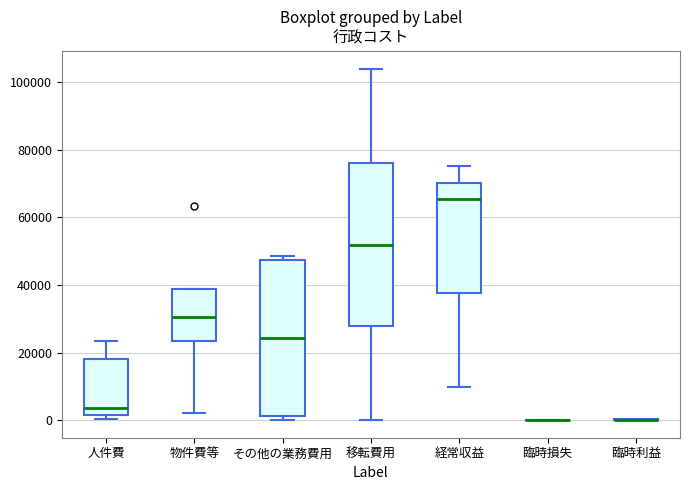

Reading left to right, read every box against the y-axis: the position of its median line, the range the box covers, and the ends of its whiskers. The values are not printed on the chart, so give them approximately, as read against the axis.

人件費: median 4000, box 2000 to 18000, whiskers 0 to 24000
物件費等: median 30000, box 24000 to 38000, whiskers 2000 to 38000
その他の業務費用: median 24000, box 2000 to 48000, whiskers 0 to 48000 (just above the box's upper edge)
移転費用: median 52000, box 28000 to 76000, whiskers 0 to 104000
経常収益: median 66000, box 38000 to 70000, whiskers 10000 to 76000
臨時損失: box collapsed to a line at 0, whiskers 0 to 0
臨時利益: box collapsed to a line at 0, whiskers 0 to 0